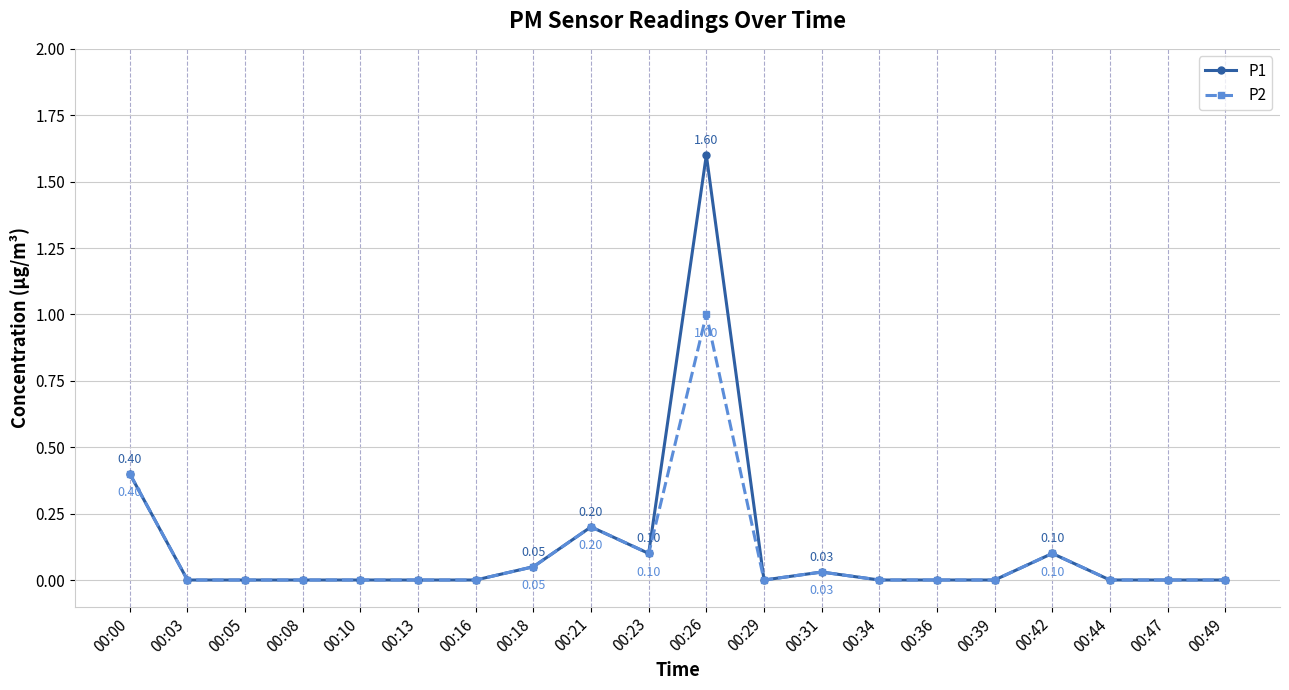

Is it true that P1 equals 0.7 at 00:05?

False